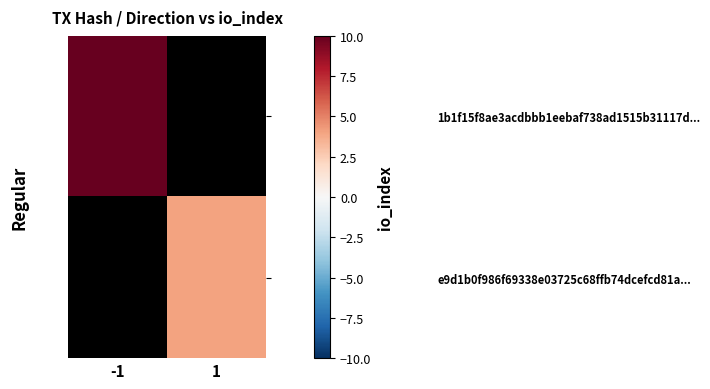

How many values in 1b1f15f8ae3acdbbb1eebaf738ad1515b31117d... are above zero?

1